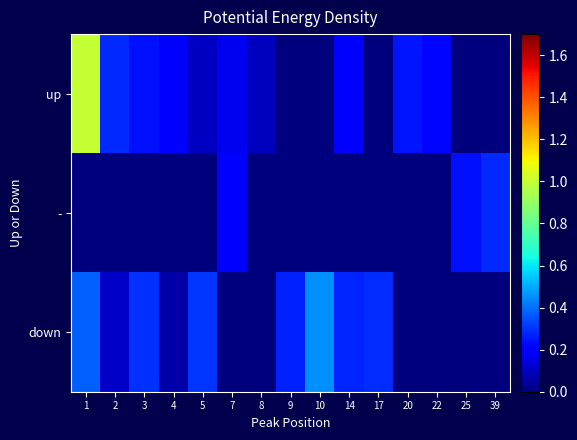

Reading left to right, extract all data points from this chart.

up: 1=1.0	2=0.3	3=0.2	4=0.2	5=0.1	7=0.2	8=0.1	9=0.0	10=0.0	14=0.2	17=0.0	20=0.2	22=0.2	25=0.0	39=0.0
-: 1=0.0	2=0.0	3=0.0	4=0.0	5=0.0	7=0.2	8=0.0	9=0.0	10=0.0	14=0.0	17=0.0	20=0.0	22=0.0	25=0.2	39=0.3
down: 1=0.4	2=0.1	3=0.3	4=0.1	5=0.3	7=0.0	8=0.0	9=0.3	10=0.5	14=0.3	17=0.3	20=0.0	22=0.0	25=0.0	39=0.0